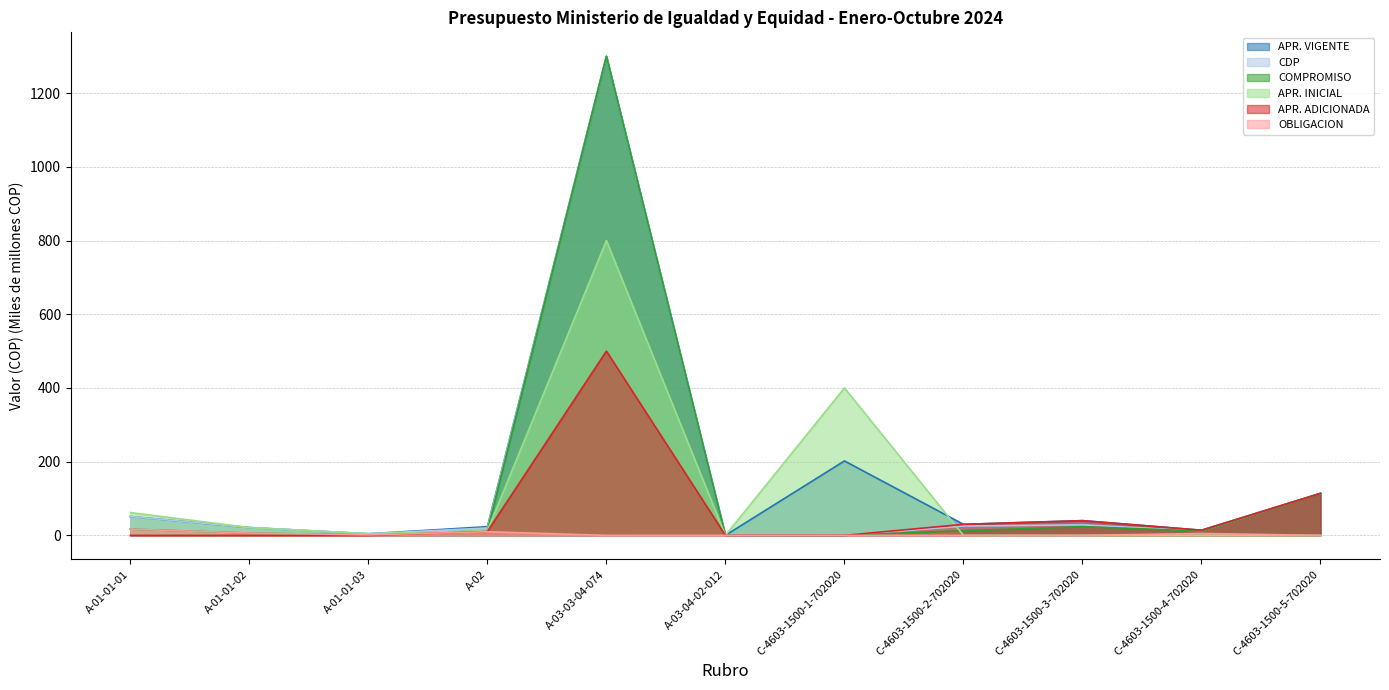

What is the difference between the highest and lowest values at C-4603-1500-2-702020?

30.0